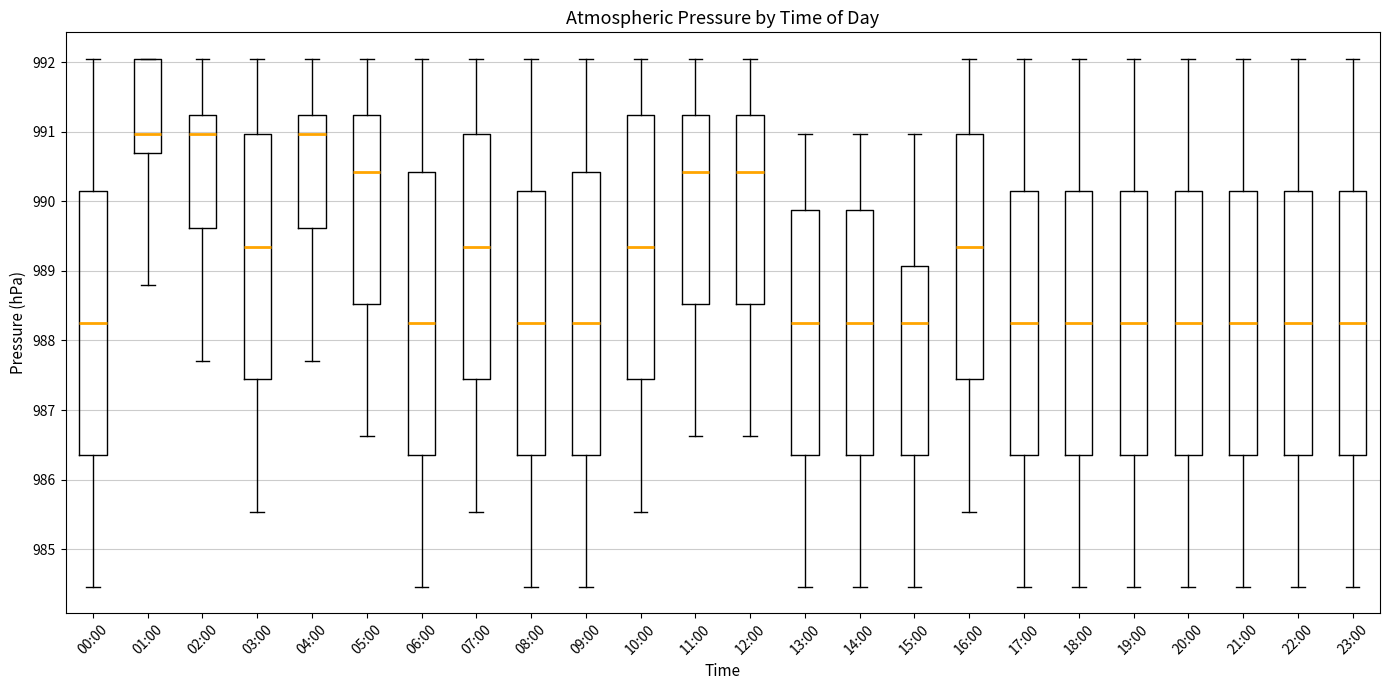

Reading left to right, transcribe this box plot: for each box, give where its median line is, the range the box spans, and where its two whiskers end, as read against the y-axis. The values are not printed on the chart, so give them approximately, as read against the axis.

00:00: median 988.3, box 986.4 to 990.2, whiskers 984.5 to 992.1
01:00: median 991.0, box 990.7 to 992.1, whiskers 988.8 to 992.1
02:00: median 991.0, box 989.6 to 991.2, whiskers 987.7 to 992.1
03:00: median 989.3, box 987.4 to 991.0, whiskers 985.5 to 992.1
04:00: median 991.0, box 989.6 to 991.2, whiskers 987.7 to 992.1
05:00: median 990.4, box 988.5 to 991.2, whiskers 986.6 to 992.1
06:00: median 988.3, box 986.4 to 990.4, whiskers 984.5 to 992.1
07:00: median 989.3, box 987.4 to 991.0, whiskers 985.5 to 992.1
08:00: median 988.3, box 986.4 to 990.2, whiskers 984.5 to 992.1
09:00: median 988.3, box 986.4 to 990.4, whiskers 984.5 to 992.1
10:00: median 989.3, box 987.4 to 991.2, whiskers 985.5 to 992.1
11:00: median 990.4, box 988.5 to 991.2, whiskers 986.6 to 992.1
12:00: median 990.4, box 988.5 to 991.2, whiskers 986.6 to 992.1
13:00: median 988.3, box 986.4 to 989.9, whiskers 984.5 to 991.0
14:00: median 988.3, box 986.4 to 989.9, whiskers 984.5 to 991.0
15:00: median 988.3, box 986.4 to 989.1, whiskers 984.5 to 991.0
16:00: median 989.3, box 987.4 to 991.0, whiskers 985.5 to 992.1
17:00: median 988.3, box 986.4 to 990.2, whiskers 984.5 to 992.1
18:00: median 988.3, box 986.4 to 990.2, whiskers 984.5 to 992.1
19:00: median 988.3, box 986.4 to 990.2, whiskers 984.5 to 992.1
20:00: median 988.3, box 986.4 to 990.2, whiskers 984.5 to 992.1
21:00: median 988.3, box 986.4 to 990.2, whiskers 984.5 to 992.1
22:00: median 988.3, box 986.4 to 990.2, whiskers 984.5 to 992.1
23:00: median 988.3, box 986.4 to 990.2, whiskers 984.5 to 992.1